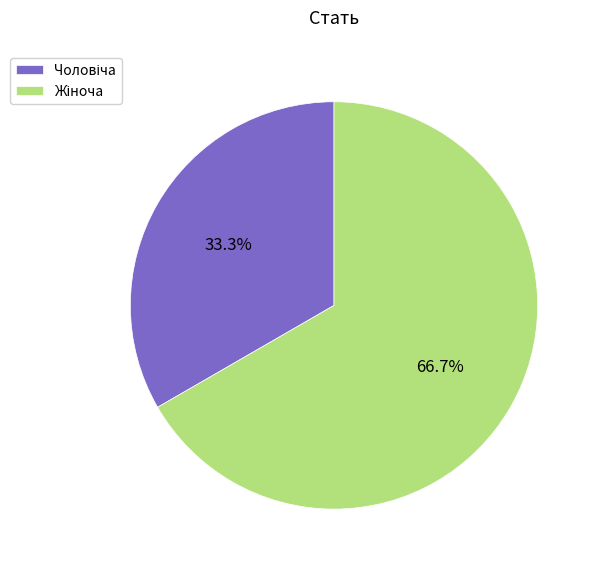

Is there a majority slice in this chart?

Yes